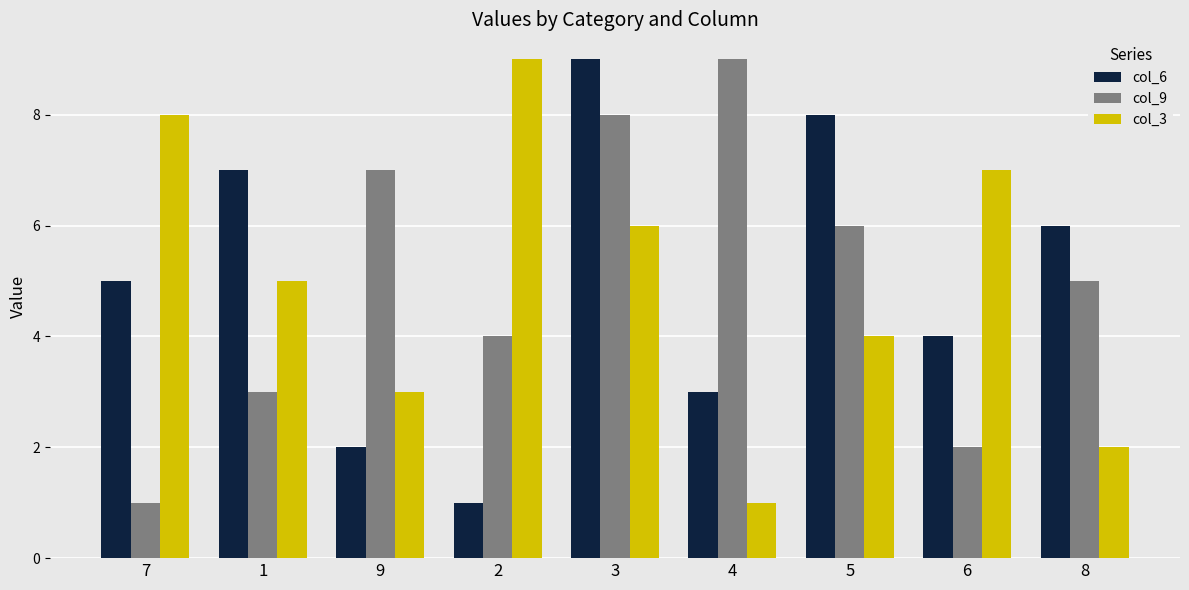

What is the highest value of the col_6 series?

9